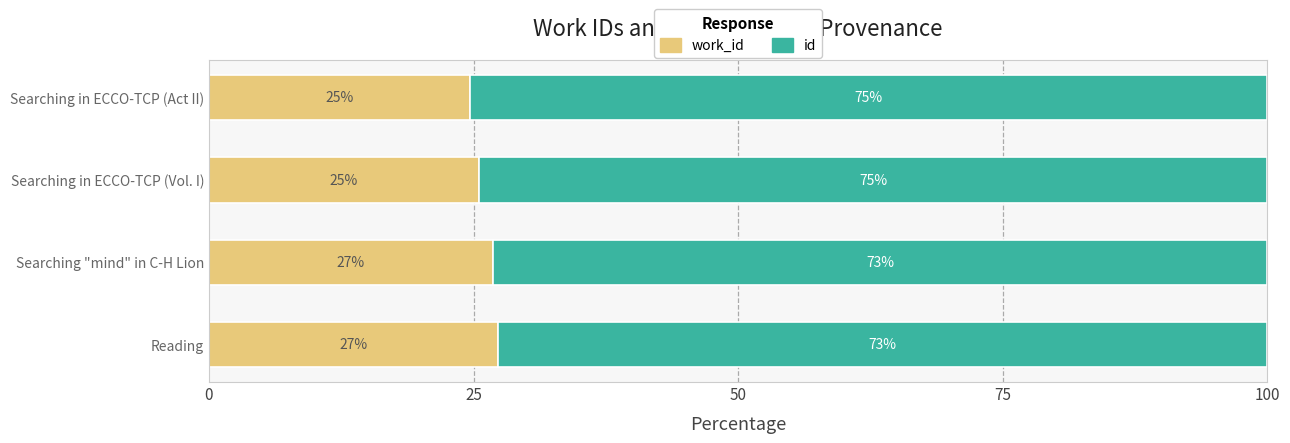

What is the total value across all series at Searching in ECCO-TCP (Vol. I)?

100.0